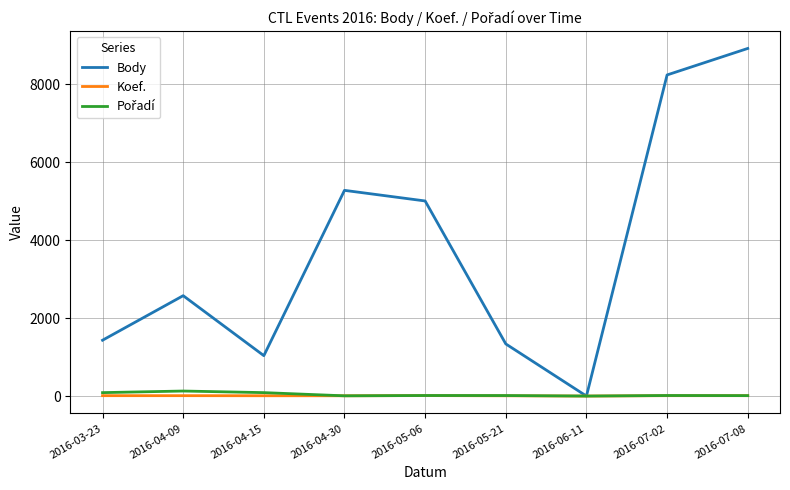

Which category has the highest value across all series?

2016-07-08